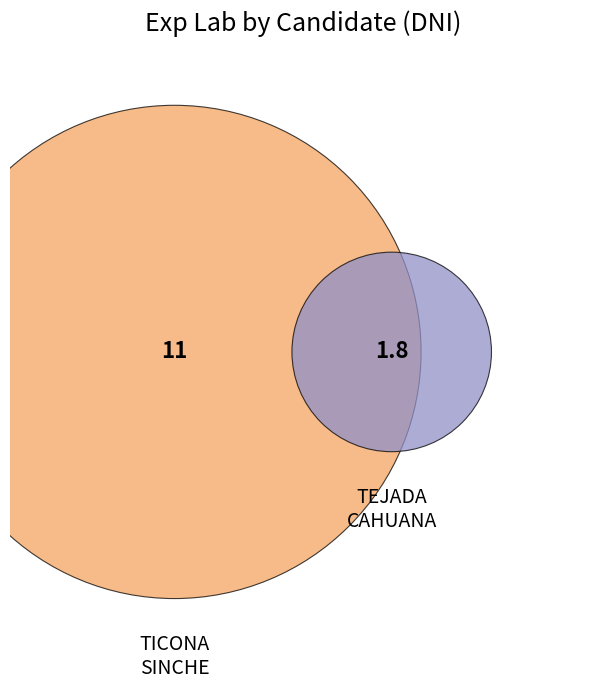

Count the number of slices in the pie.

2